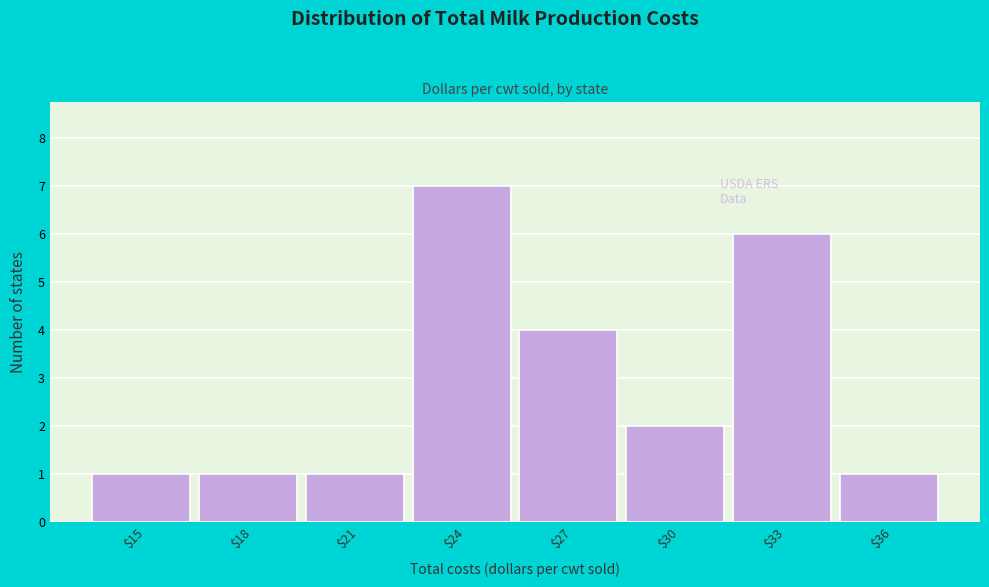

Reading right to left, extract all data points from this chart.

1	6	2	4	7	1	1	1